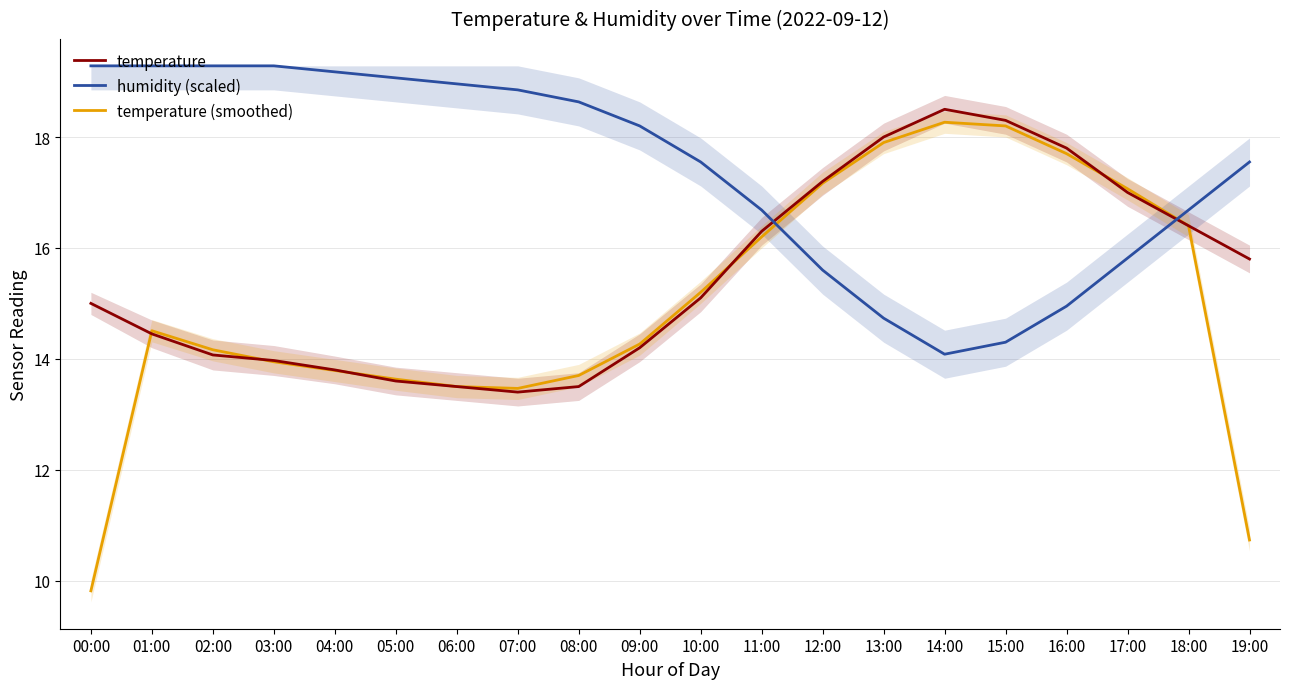

How many lines are shown in the chart?

3